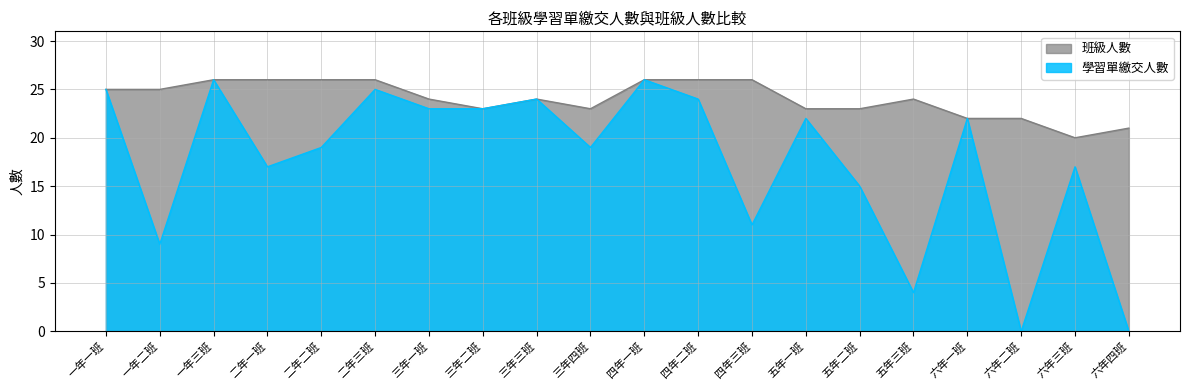

In 學習單繳交人數, how many points are lower than both neighbors (excluding endpoints)?

6